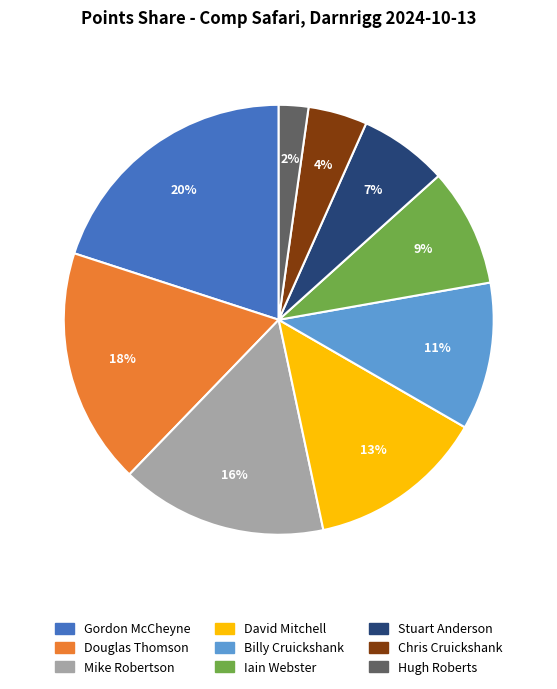

Which category has the biggest portion of the pie?

Gordon McCheyne